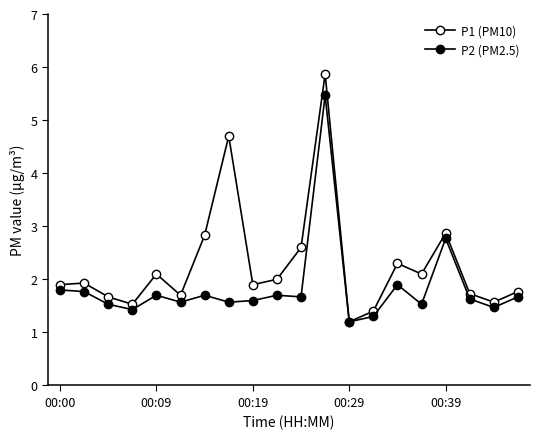

List the labels in order of P2 (PM2.5) value, largest first.

11, 16, 14, 00:00, 00:09, 00:39, 6, 9, 10, 19, 17, 8, 5, 7, 00:19, 15, 18, 00:29, 13, 12